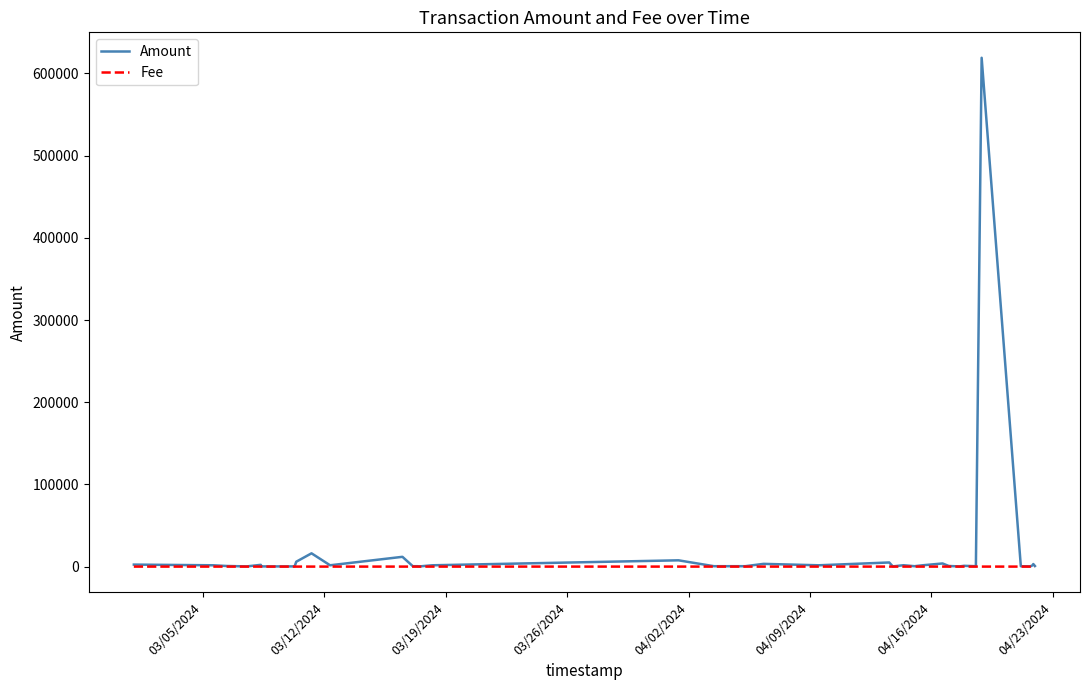

Is this an area chart (filled region under the line)?

No